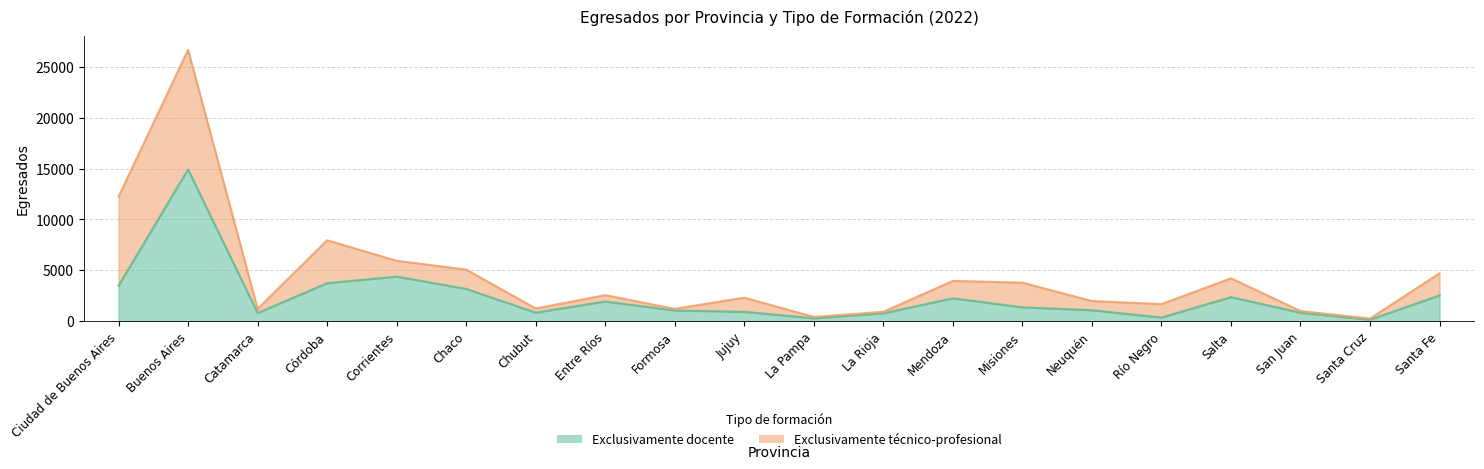

True or false: the data has more than 2 interior local peaks.

True